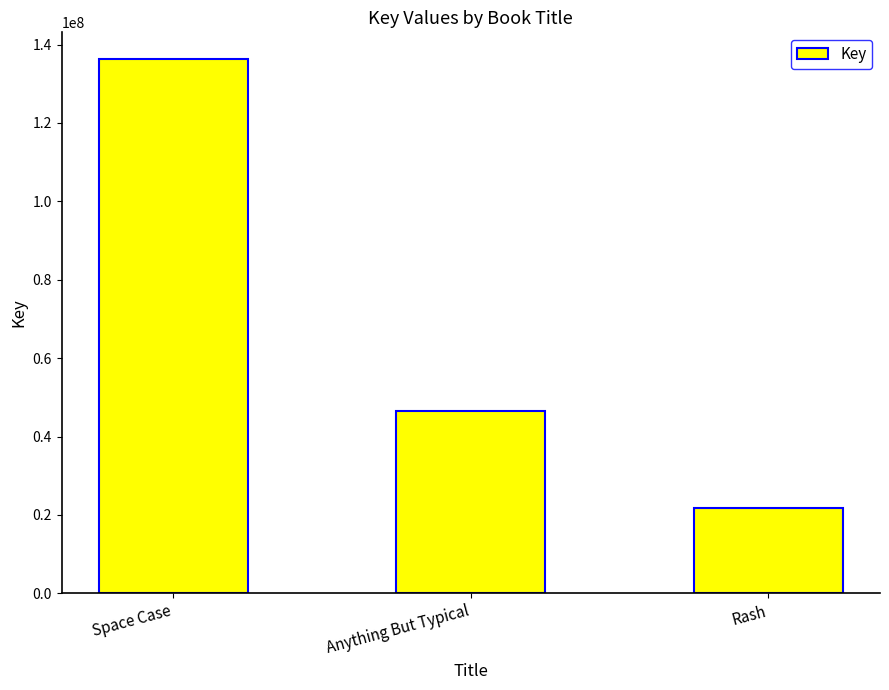

True or false: the data shows 34560903 at Space Case.

False